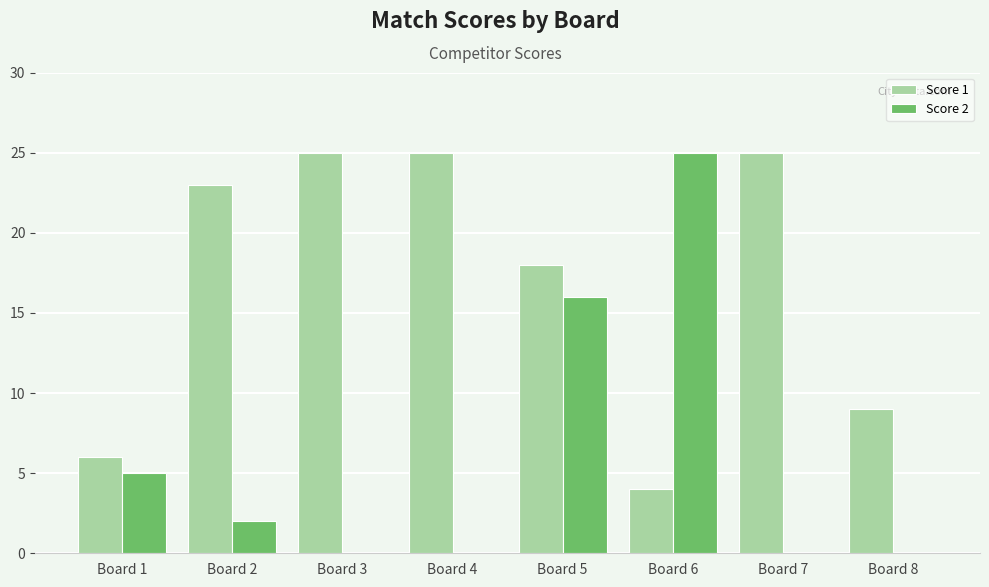

Which series has the largest range (max minus min)?

Score 2